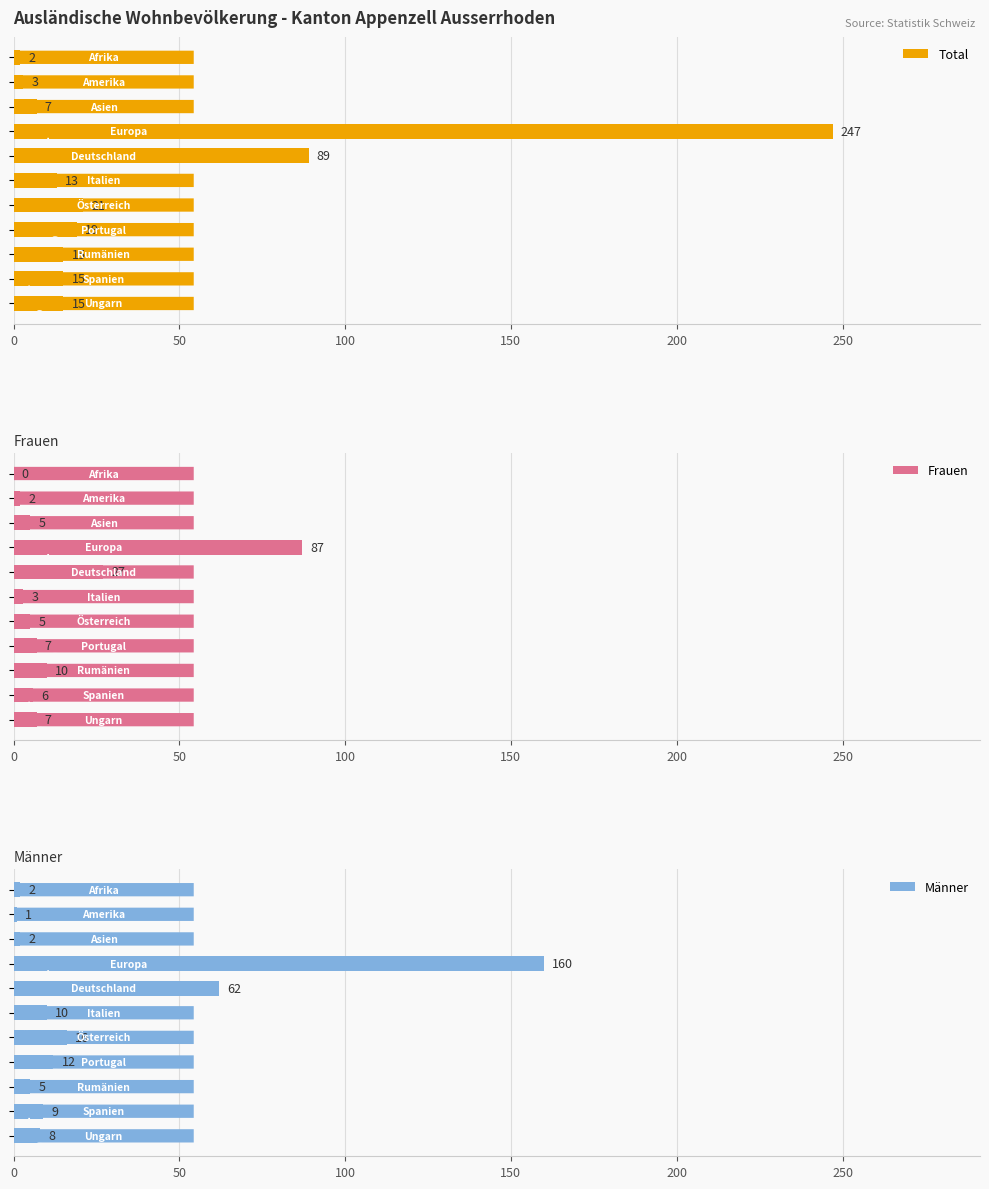

What is the highest value of the Total series?

247